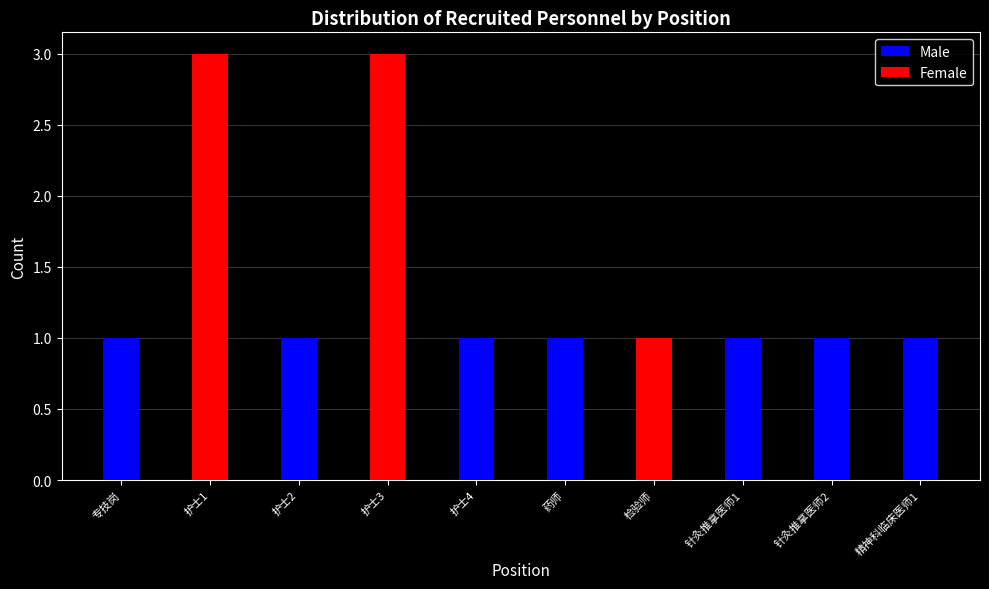

Is it true that Male equals 1 at 针灸推拿医师1?

True